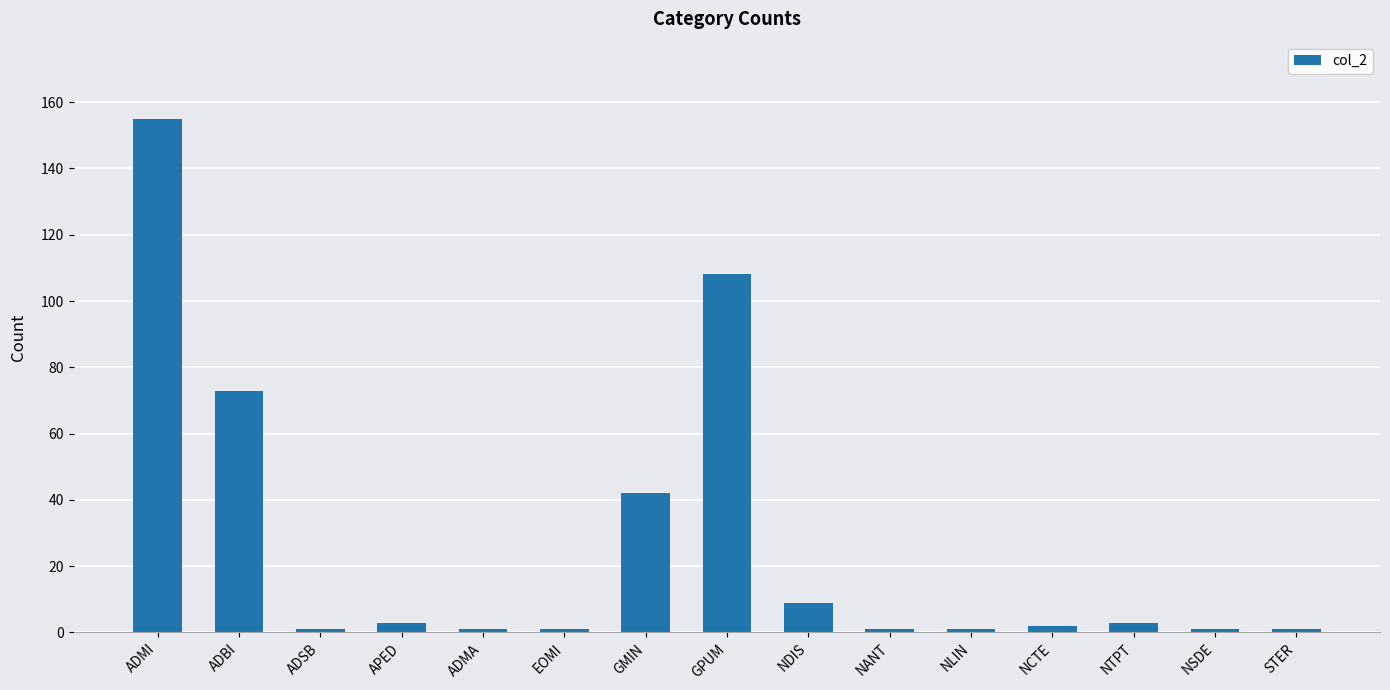

What is the average value?

27